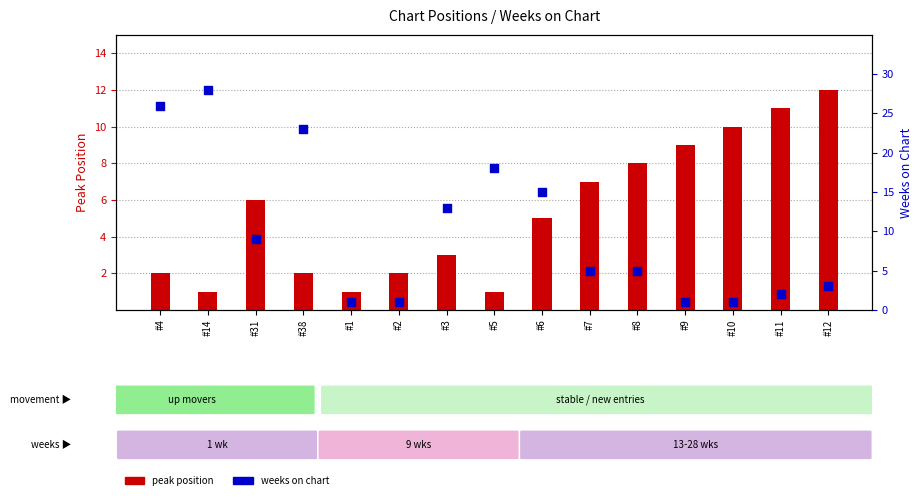

Which series has the widest spread of Y values?

weeks on chart